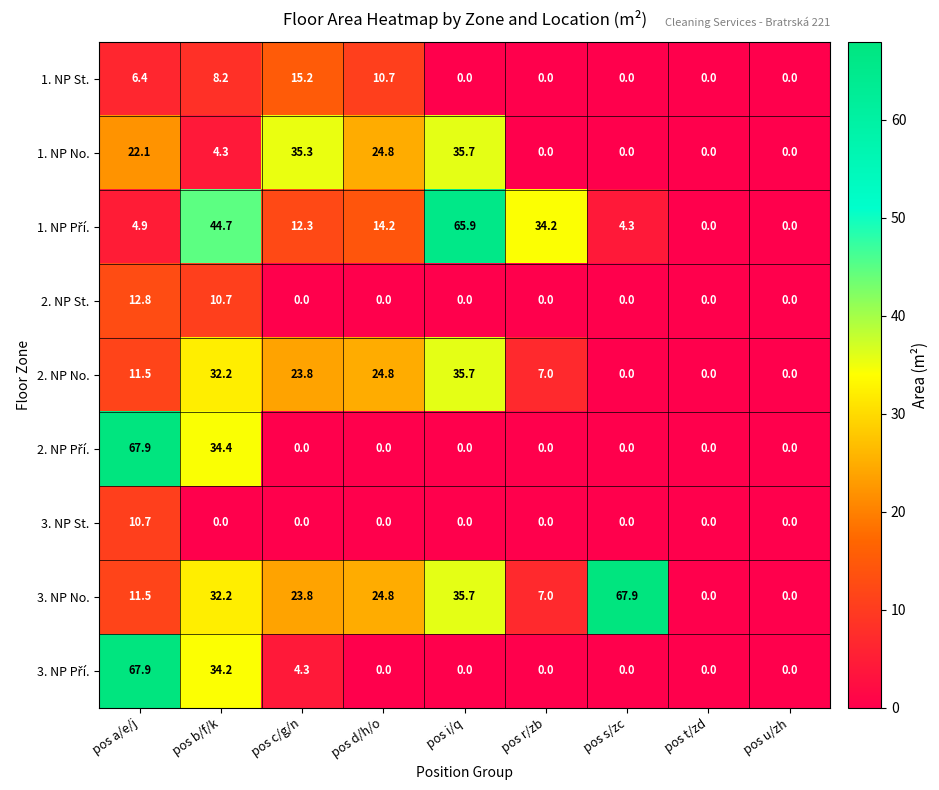

At which category is the sum across all series the highest?

pos a/e/j